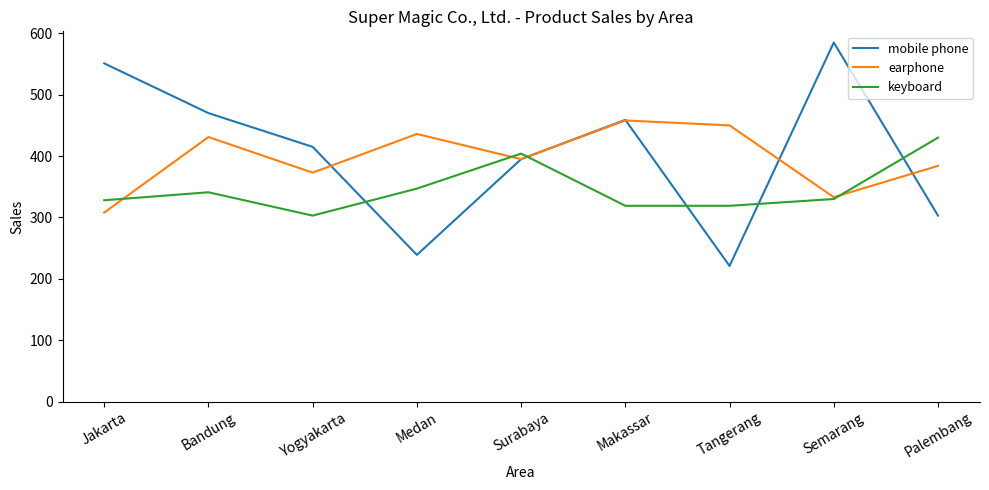

Is the value of keyboard at Jakarta greater than the value of earphone at Surabaya?

No